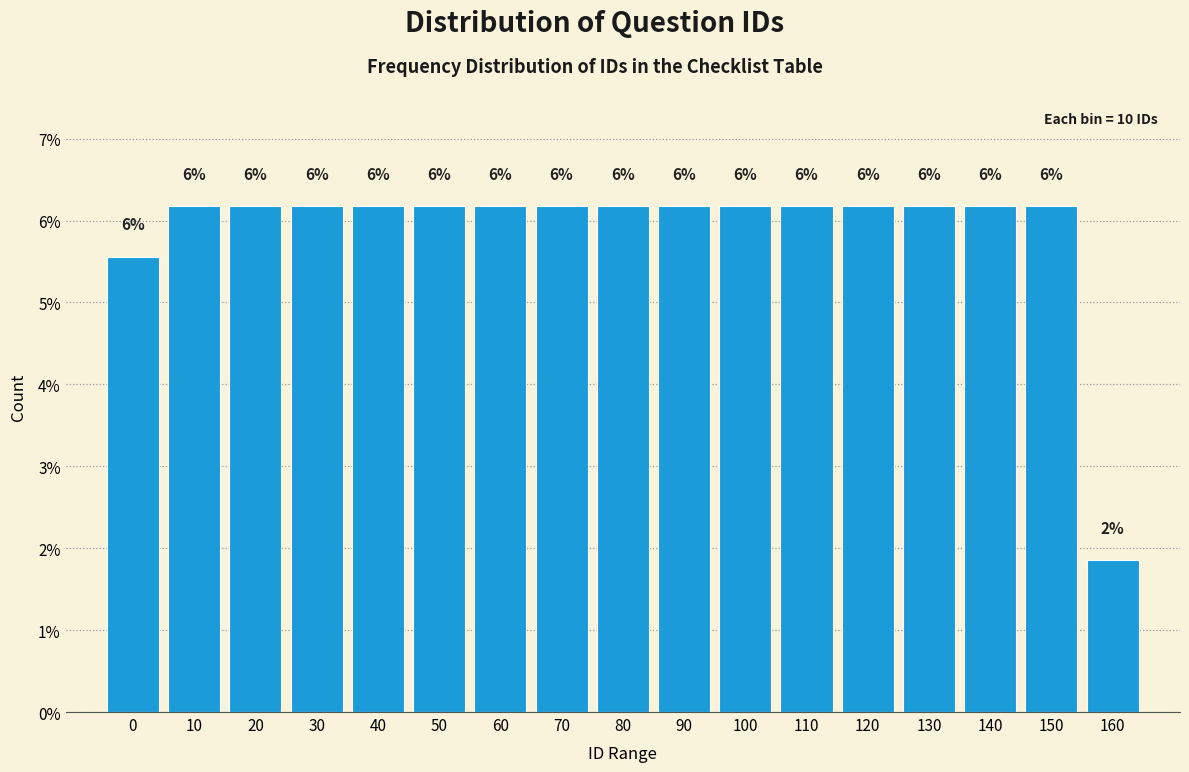

Does the chart contain any negative values?

No